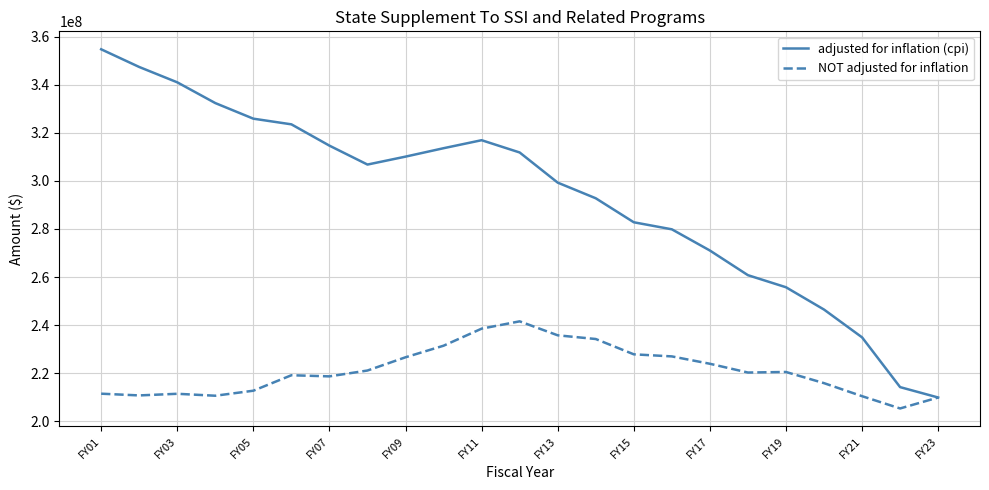

List the series in order of their overall mean, highest first.

adjusted for inflation (cpi), NOT adjusted for inflation